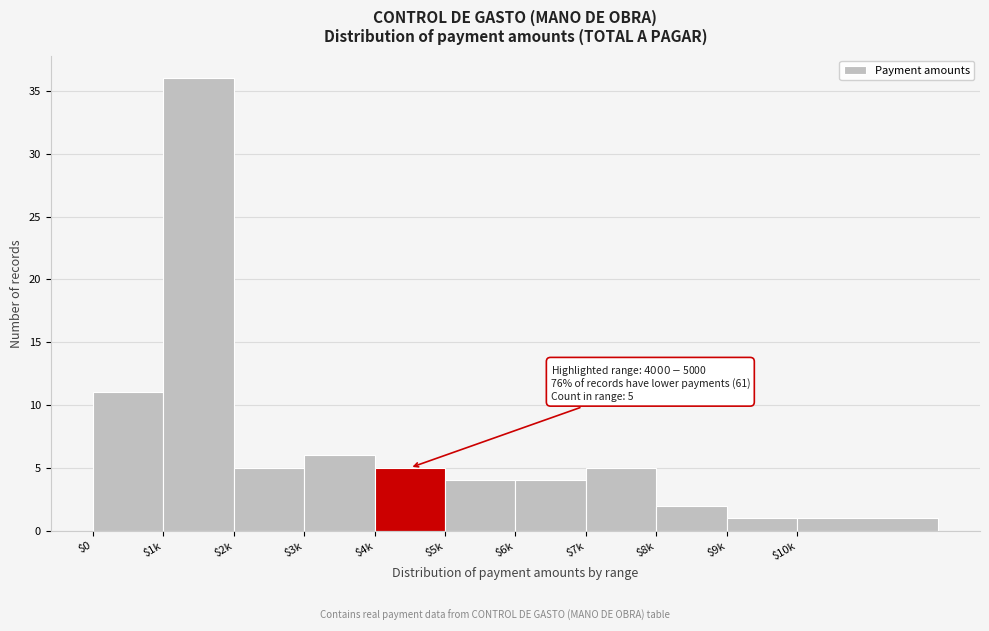

What is the value of the 3rd bar from the left?

5